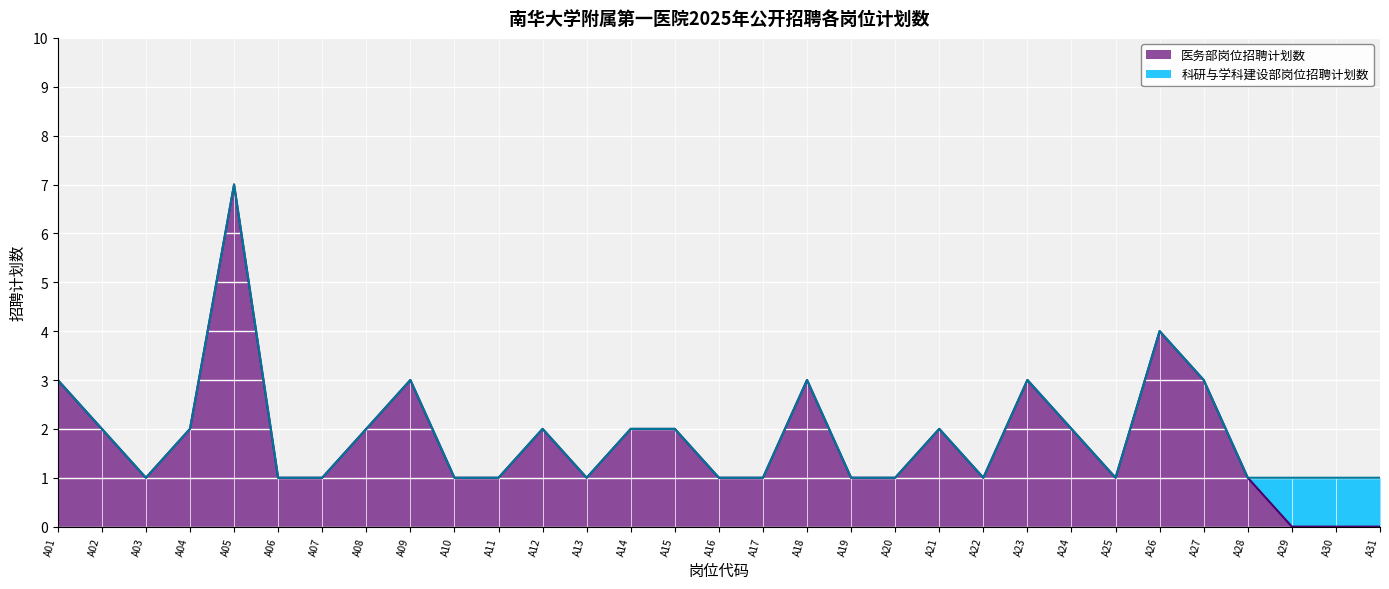

What is the value of the 22nd point from the left?

1